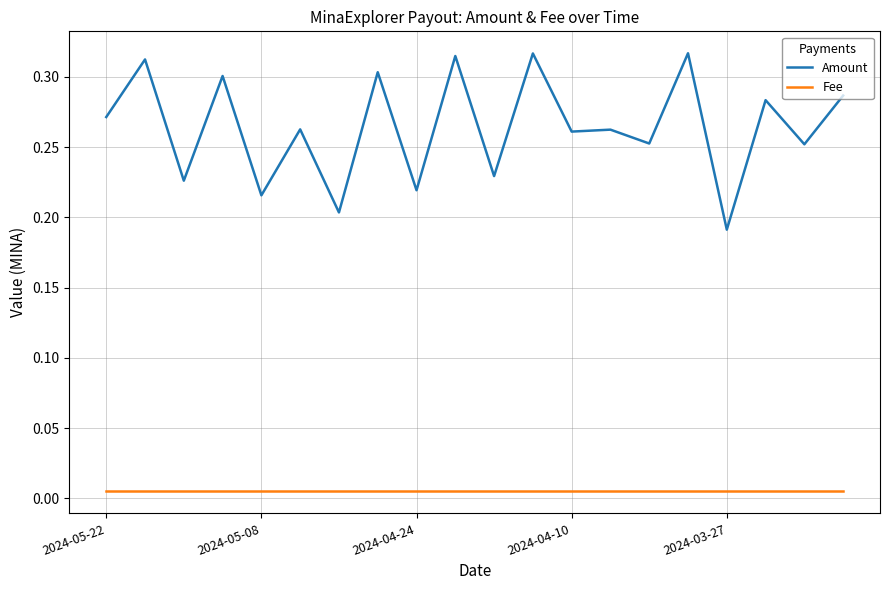

Which series has the largest total across all categories?

Amount